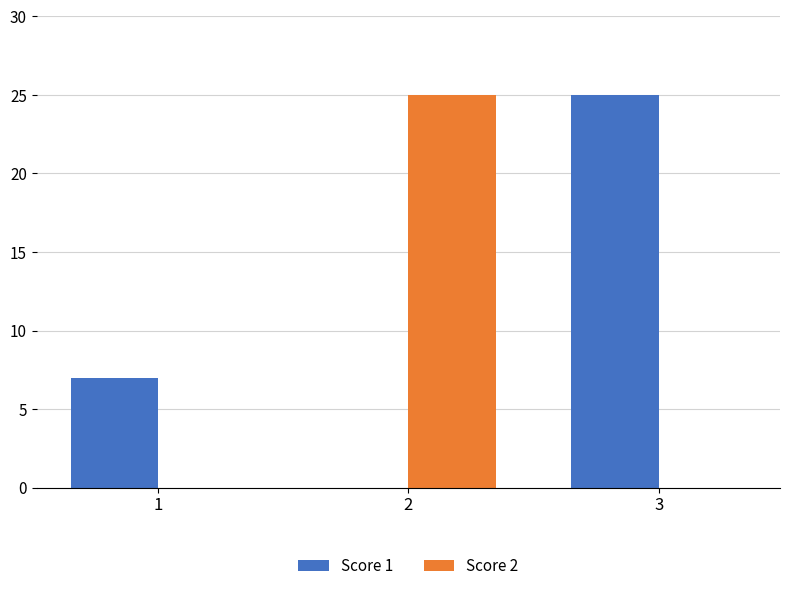

What is the total value across all series at 2?

25